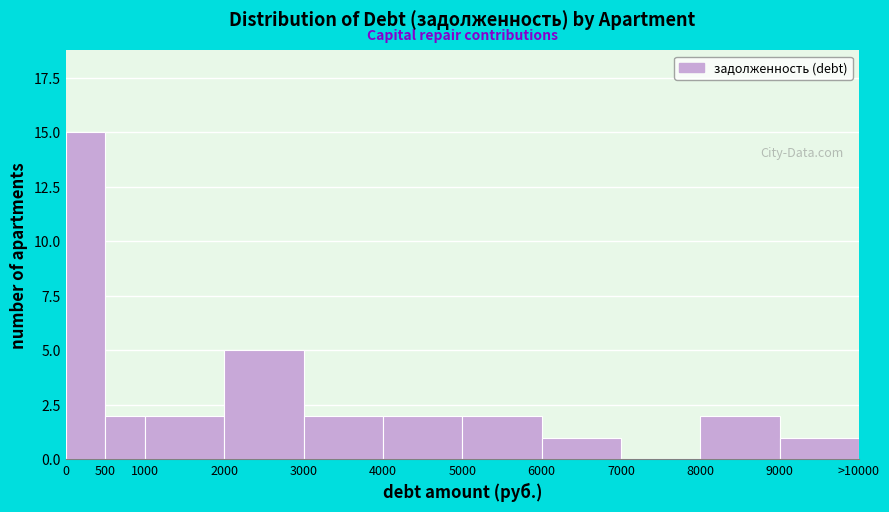

Reading right to left, what are all the values shown in this chart?

9000=1	8000=2	7000=0	6000=1	5000=2	4000=2	3000=2	2000=5	1000=2	500=2	0=15